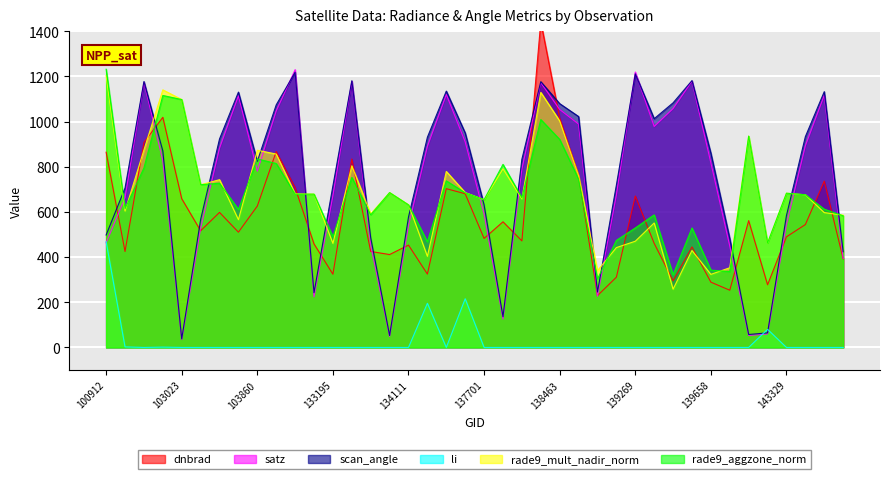

At how many categories does at least one series exceed 7?

40